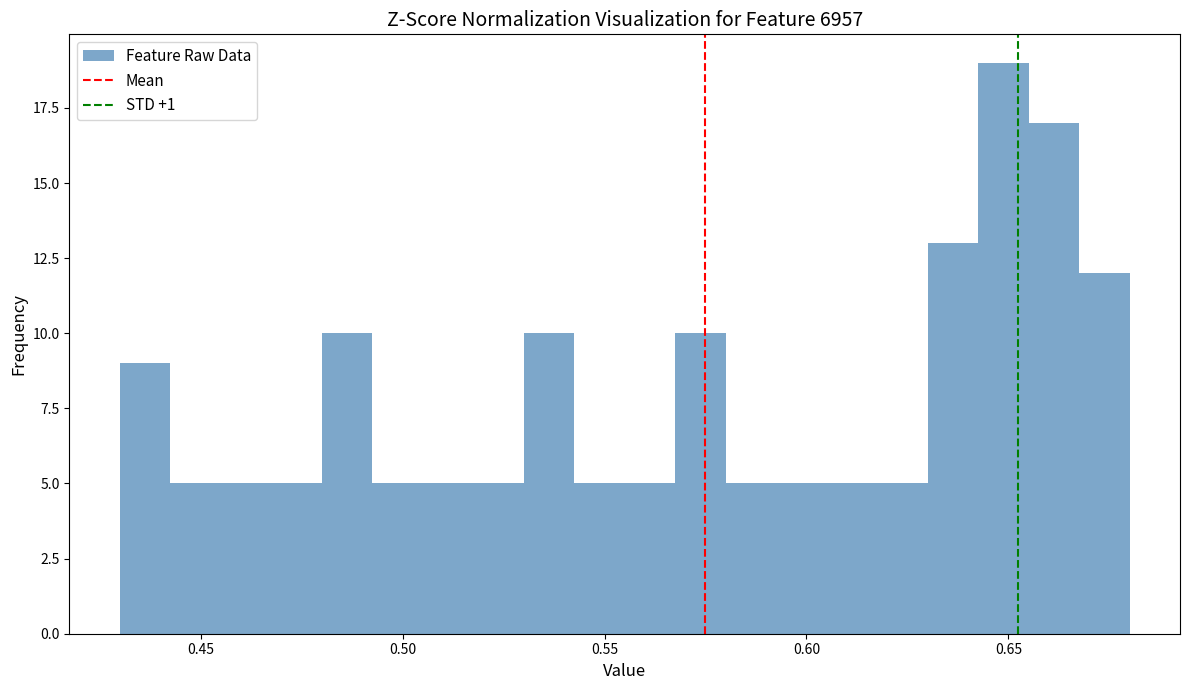

Around what value on the x-axis is the tallest bar? Give the approximate position of its centre, as read against the axis.

0.650